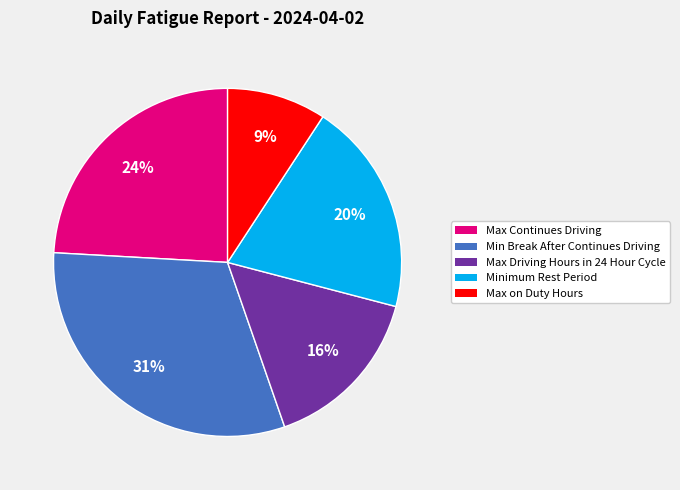

Which category has the biggest portion of the pie?

Min Break After Continues Driving